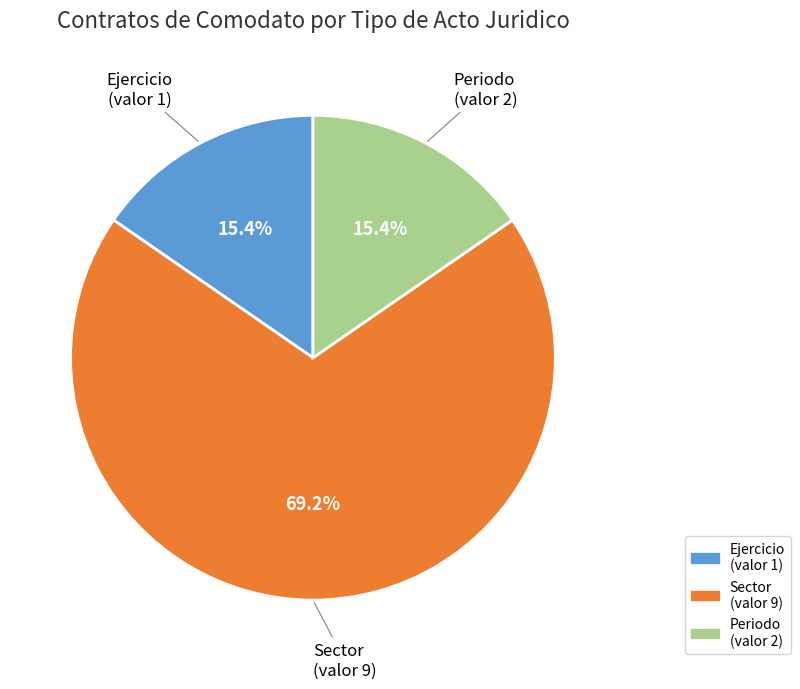

Is there a majority slice in this chart?

Yes